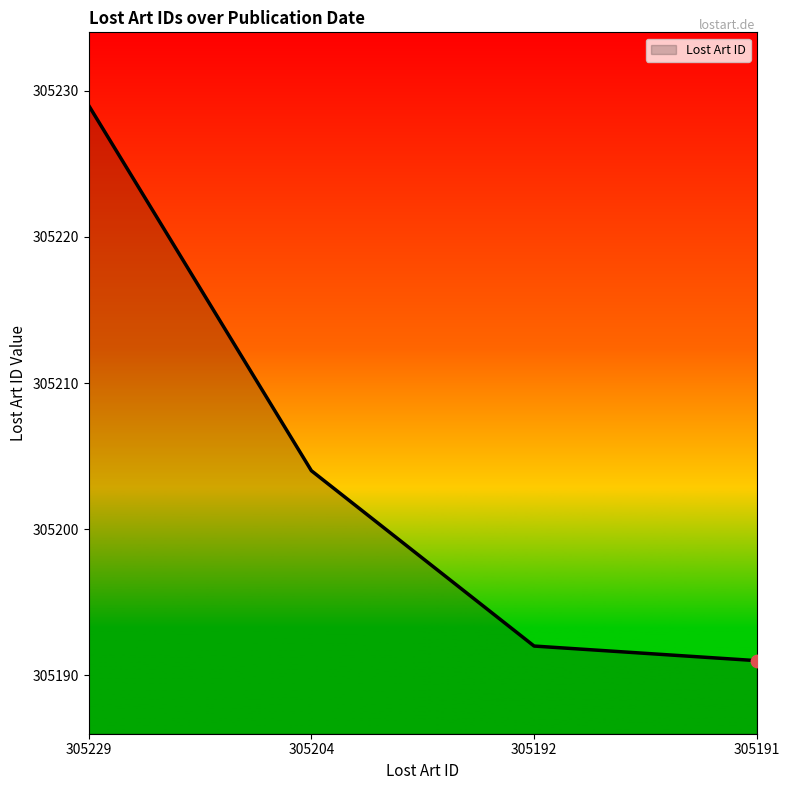

What is the ratio of the value at 305229 to the value at 305204?

1.0